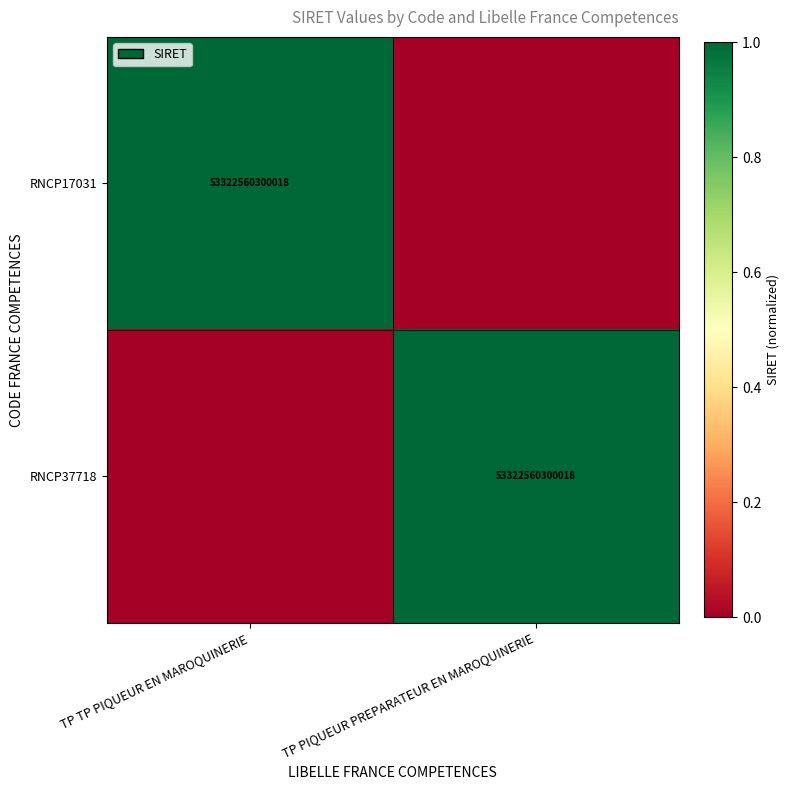

The value of RNCP17031 at TP TP PIQUEUR EN MAROQUINERIE is 93696939971200. True or false?

False